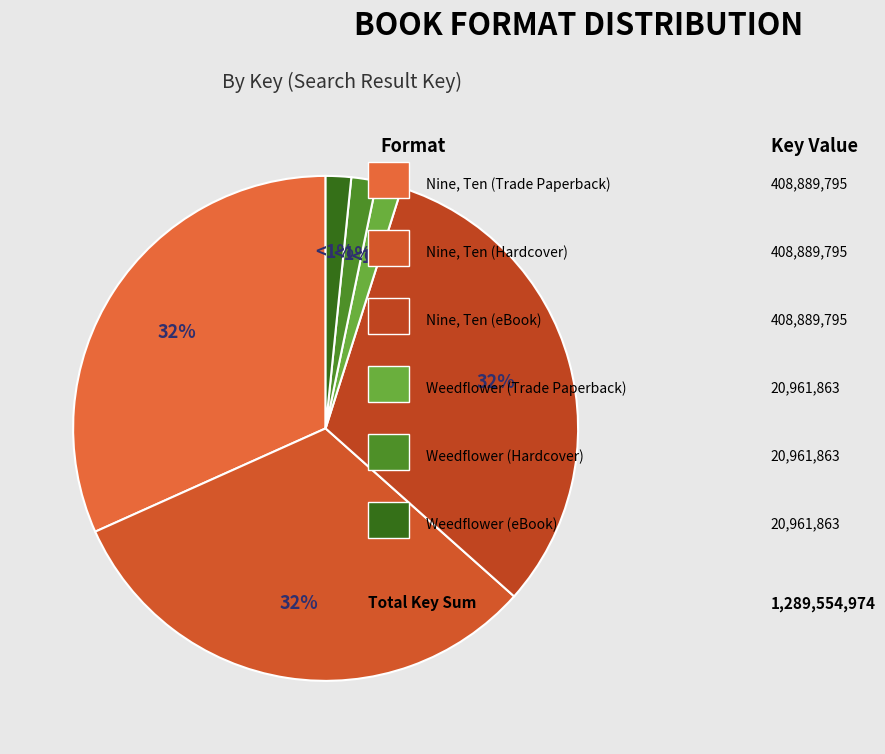

What portion of the pie excludes Nine, Ten (Hardcover)?

68.3%